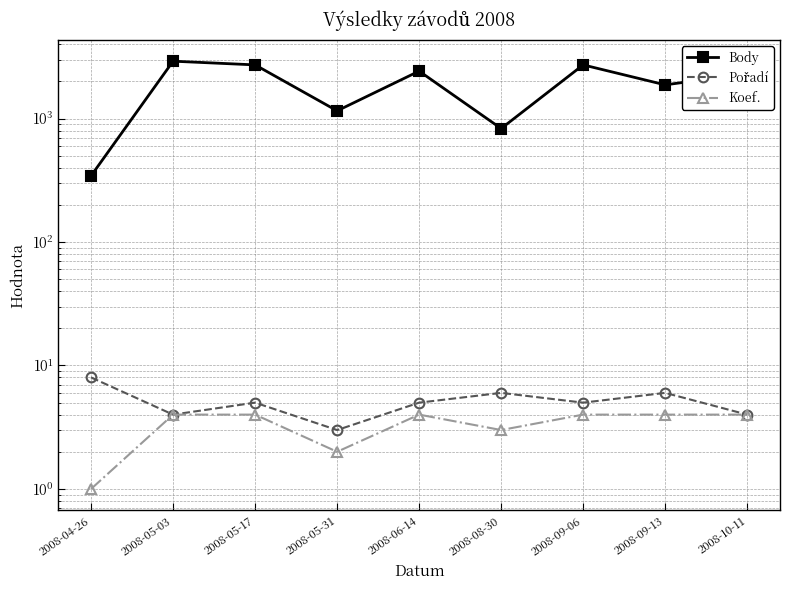

At how many categories does at least one series exceed 1255?

6